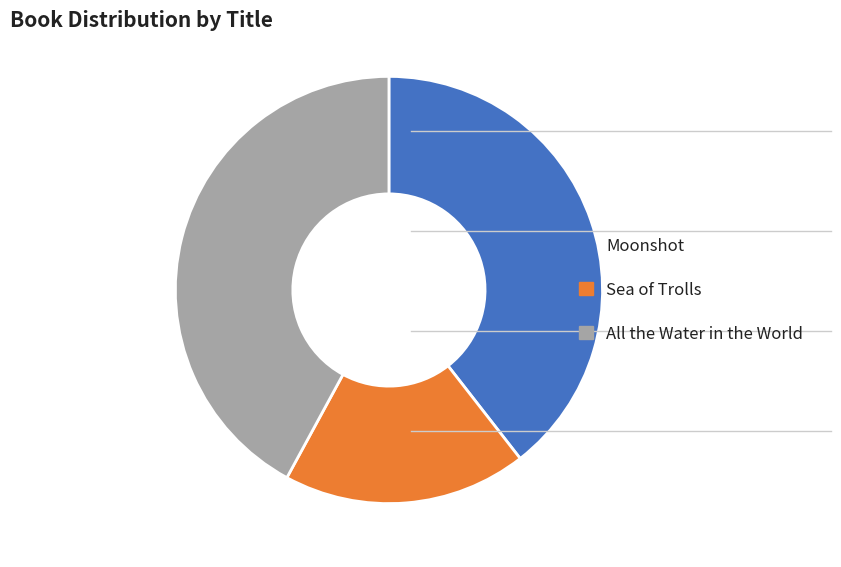

Is All the Water in the World the majority of the pie?

No